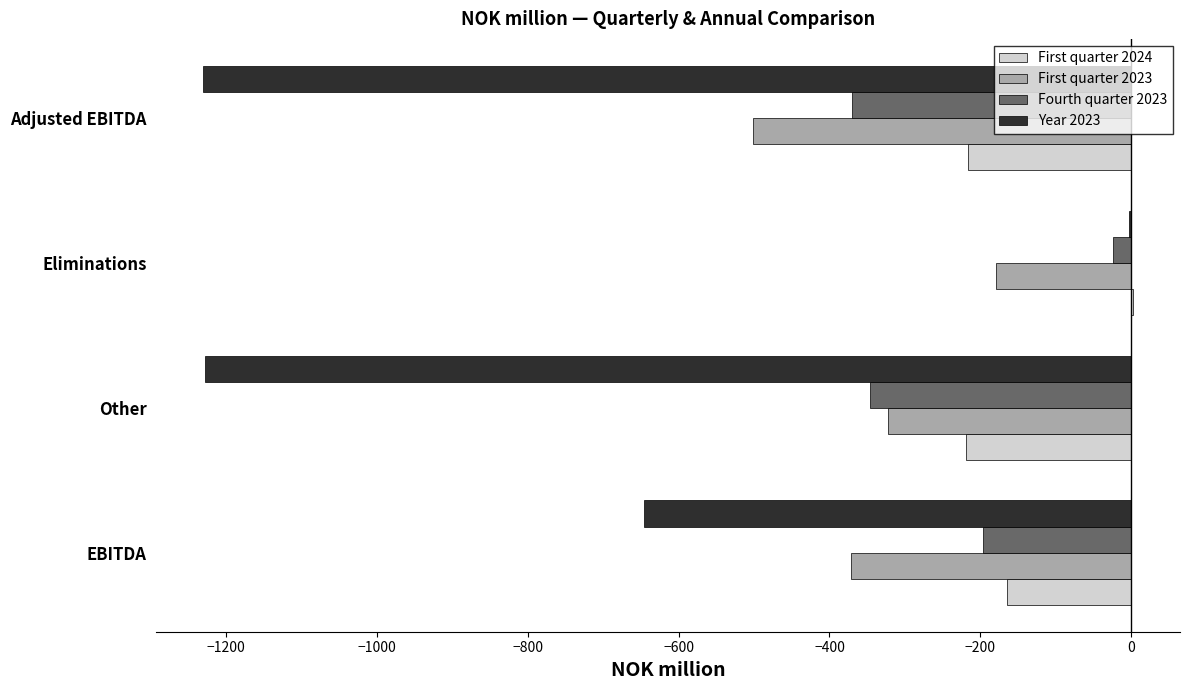

What is the sum of all First quarter 2024 values?

-597.0